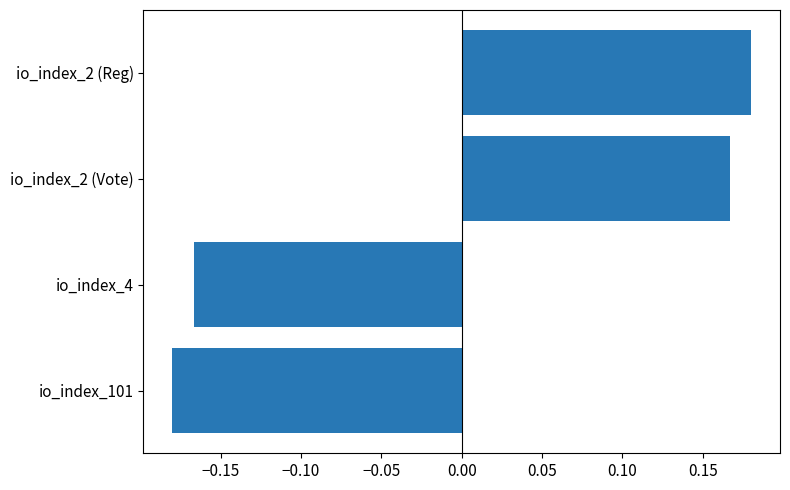

What is the difference between the second highest and second lowest values?

0.3